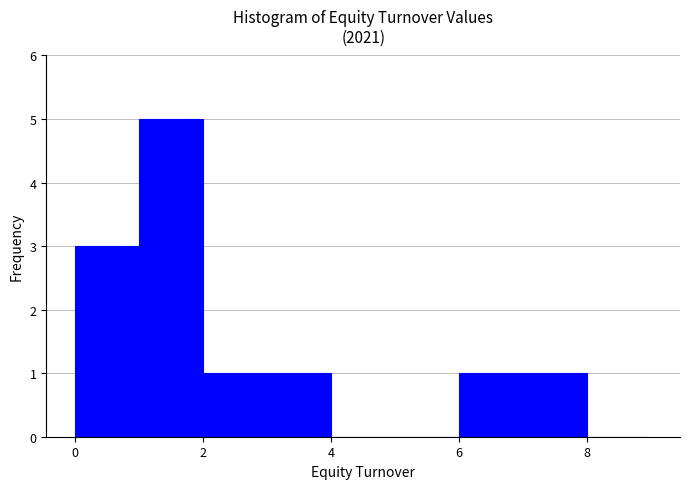

Reading left to right, list every bar in this chart as the range it spans on the x-axis followed by its height. The values are not printed on the chart, so give them approximately, as read against the axis.

0 to 1: 3
1 to 2: 5
2 to 3: 1
3 to 4: 1
4 to 5: 0
5 to 6: 0
6 to 7: 1
7 to 8: 1
8 to 9: 0